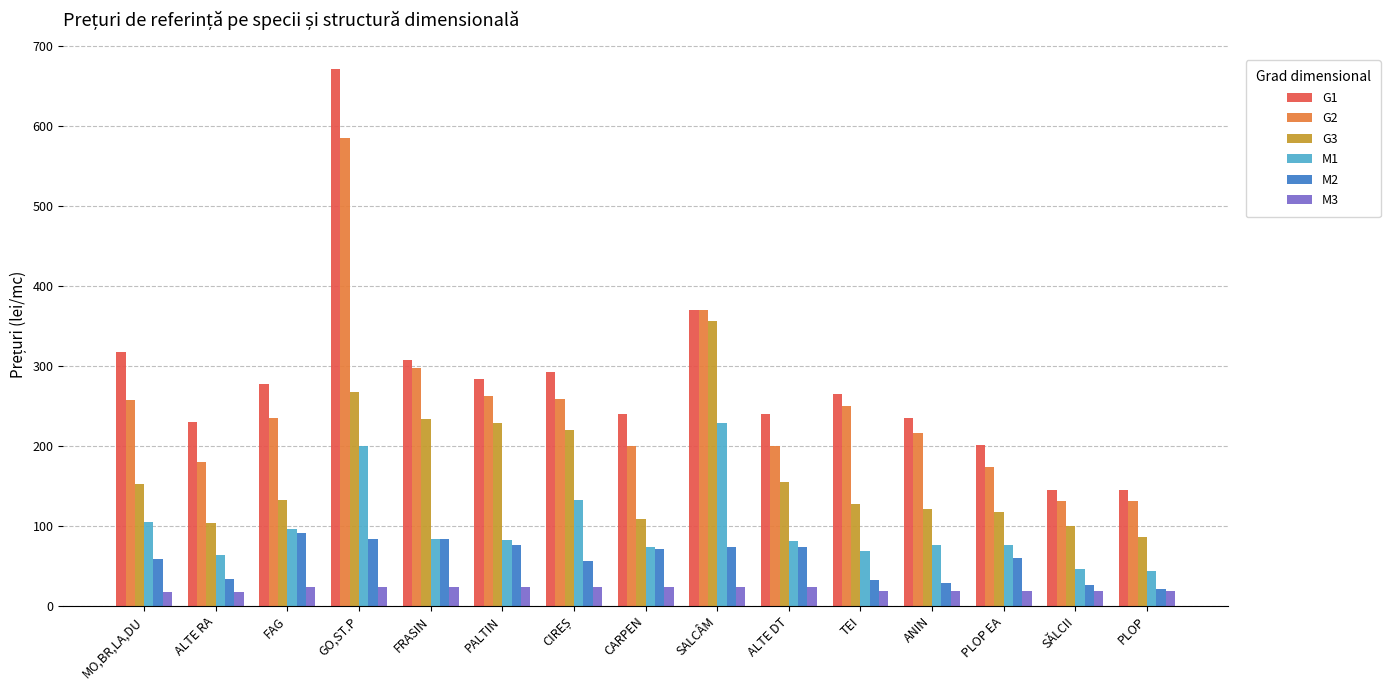

What is the total value across all series at FRASIN?

1030